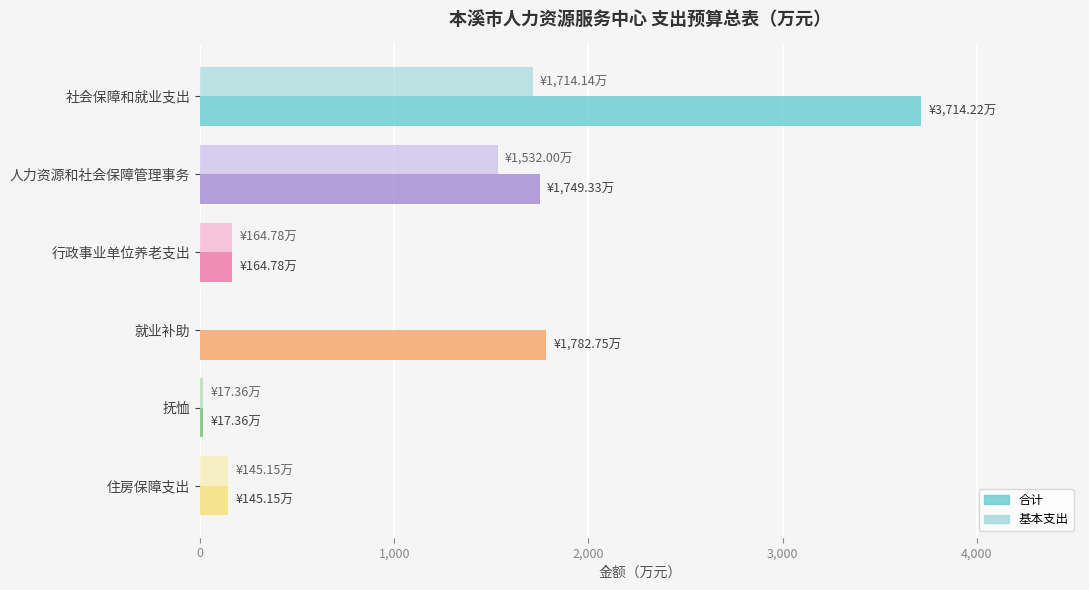

Which series has the largest total across all categories?

合计